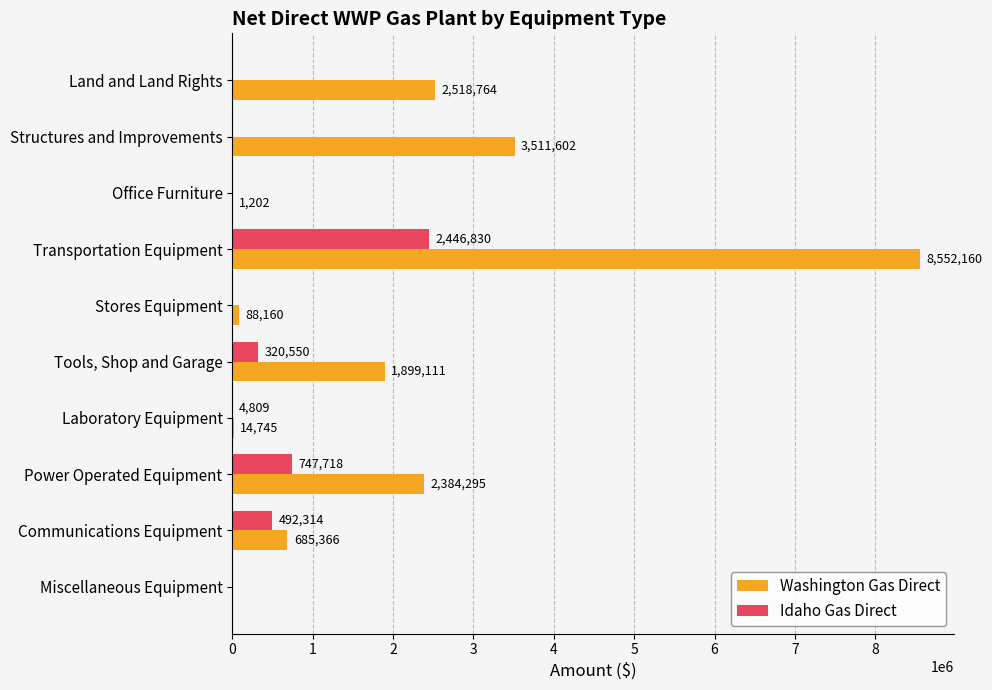

What is the highest value of the Idaho Gas Direct series?

2446830